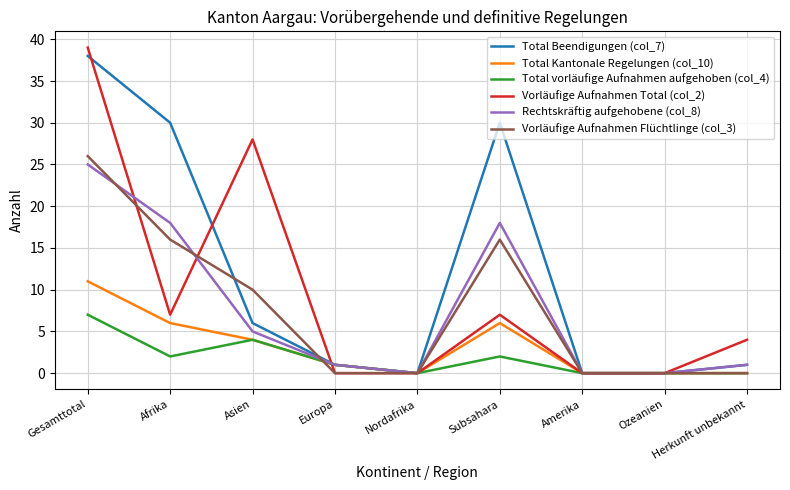

At which category is the sum across all series the highest?

Gesamttotal